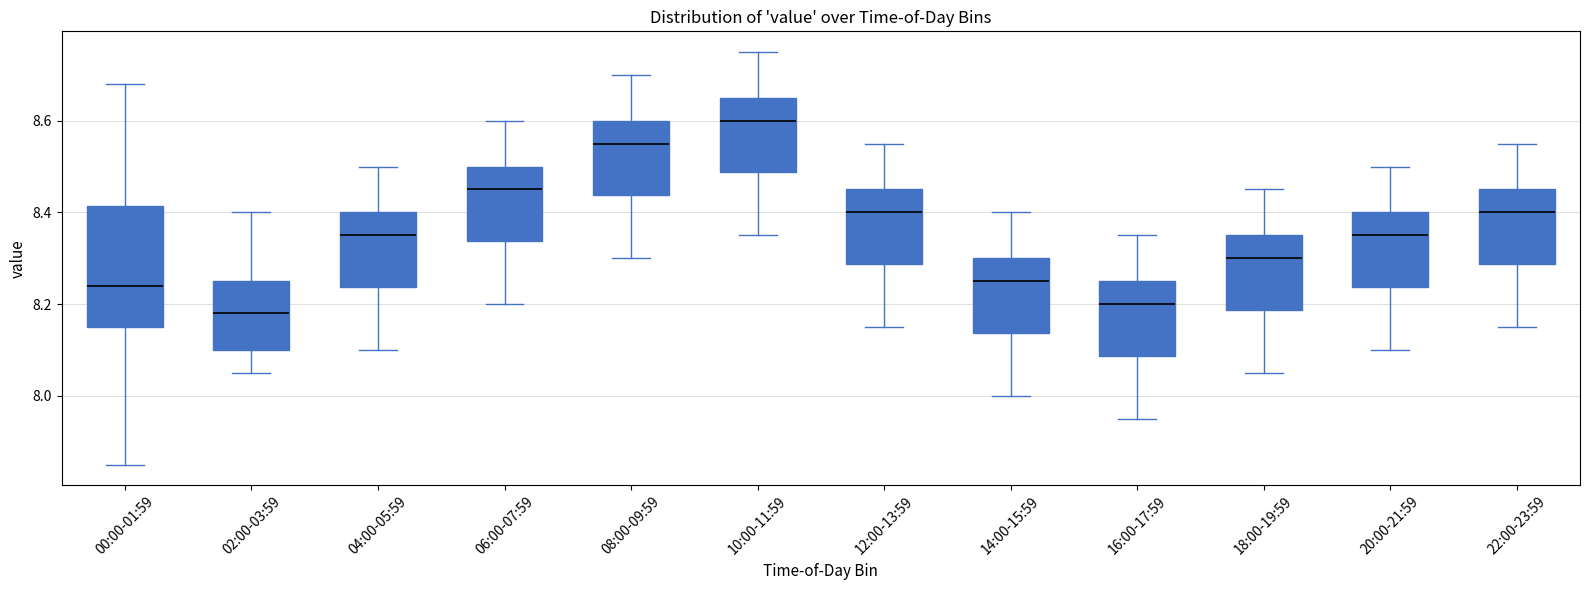

Reading left to right, transcribe this box plot: for each box, give where its median line is, the range the box spans, and where its two whiskers end, as read against the y-axis. The values are not printed on the chart, so give them approximately, as read against the axis.

00:00-01:59: median 8.24, box 8.16 to 8.42, whiskers 7.86 to 8.68
02:00-03:59: median 8.18, box 8.10 to 8.26, whiskers 8.06 to 8.40
04:00-05:59: median 8.36, box 8.24 to 8.40, whiskers 8.10 to 8.50
06:00-07:59: median 8.46, box 8.34 to 8.50, whiskers 8.20 to 8.60
08:00-09:59: median 8.56, box 8.44 to 8.60, whiskers 8.30 to 8.70
10:00-11:59: median 8.60, box 8.48 to 8.66, whiskers 8.36 to 8.76
12:00-13:59: median 8.40, box 8.28 to 8.46, whiskers 8.16 to 8.56
14:00-15:59: median 8.26, box 8.14 to 8.30, whiskers 8.00 to 8.40
16:00-17:59: median 8.20, box 8.08 to 8.26, whiskers 7.96 to 8.36
18:00-19:59: median 8.30, box 8.18 to 8.36, whiskers 8.06 to 8.46
20:00-21:59: median 8.36, box 8.24 to 8.40, whiskers 8.10 to 8.50
22:00-23:59: median 8.40, box 8.28 to 8.46, whiskers 8.16 to 8.56